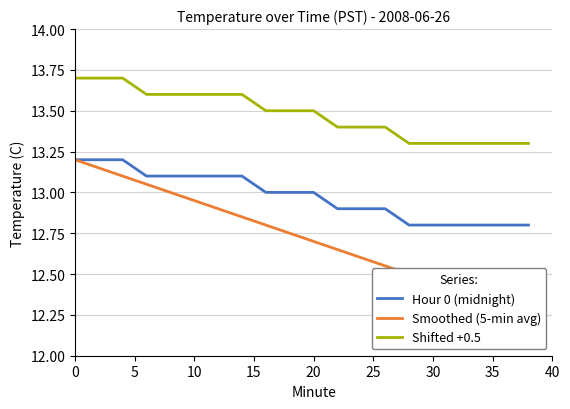

The value of Shifted +0.5 at 0 is 13.7. True or false?

True